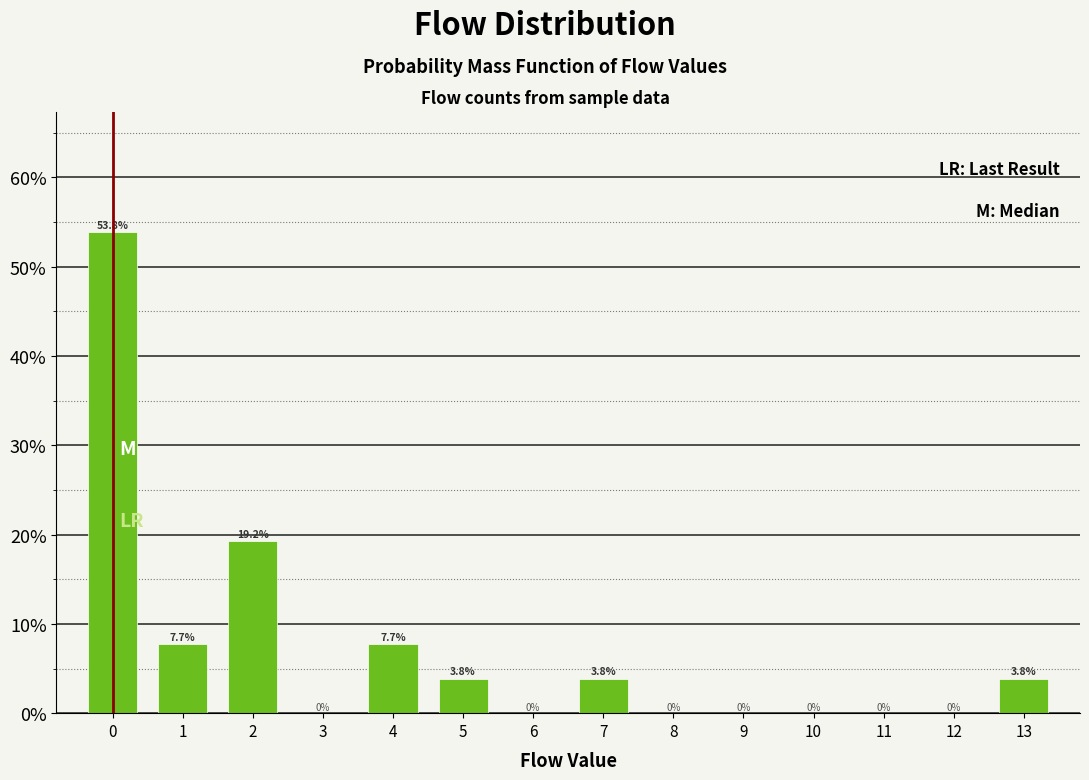

Reading left to right, what are all the values shown in this chart?

0=53.8	1=7.7	2=19.2	3=0.0	4=7.7	5=3.8	6=0.0	7=3.8	8=0.0	9=0.0	10=0.0	11=0.0	12=0.0	13=3.8